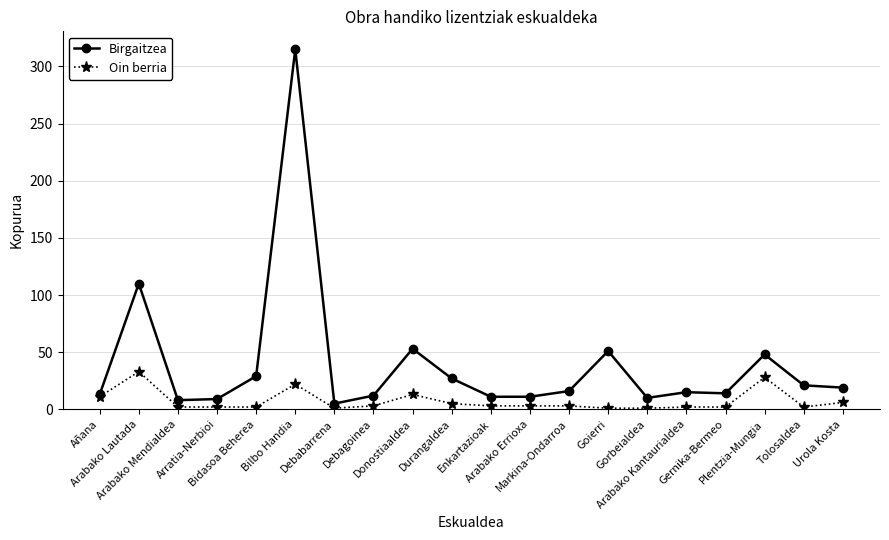

Does the chart display data point markers on the line(s)?

Yes